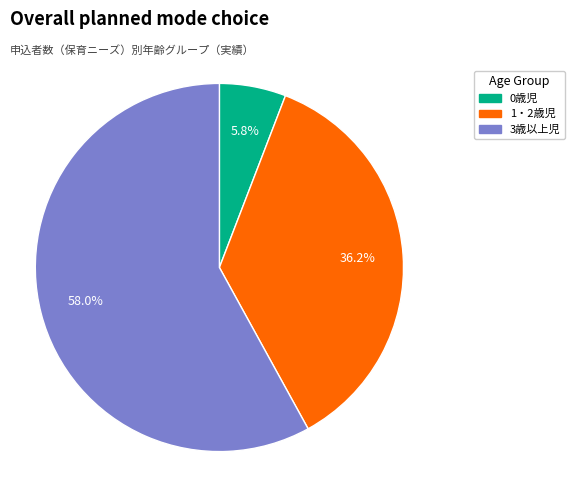

How many slices are in this pie chart?

3